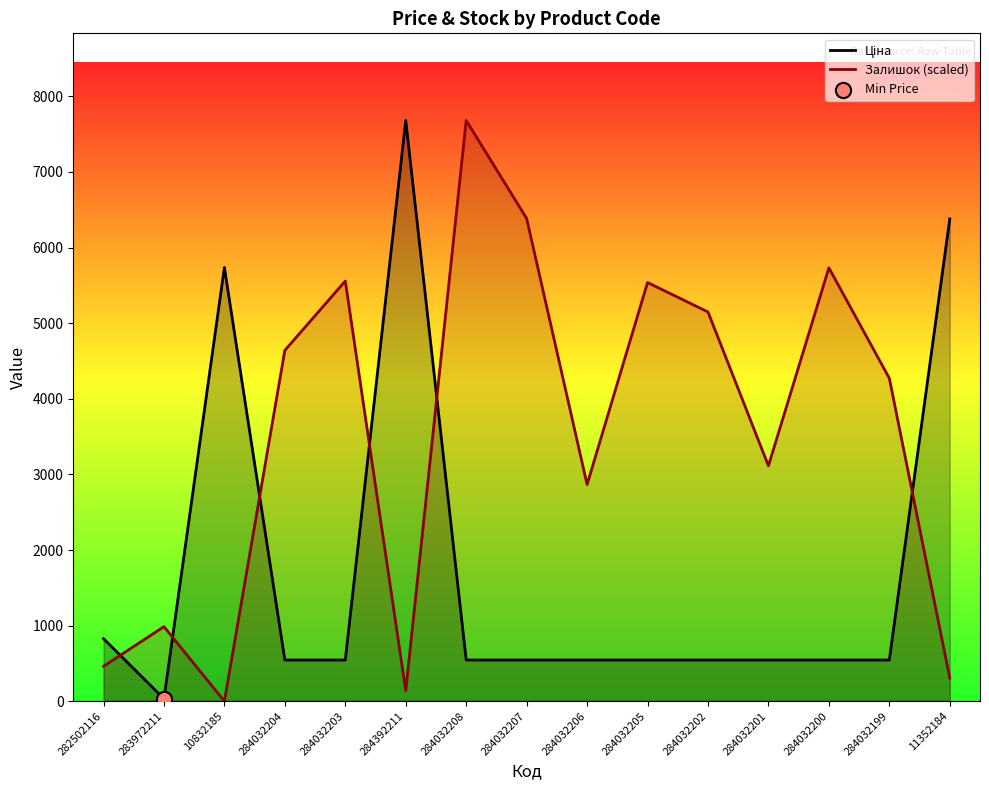

Which series reaches the maximum Y coordinate?

Ціна